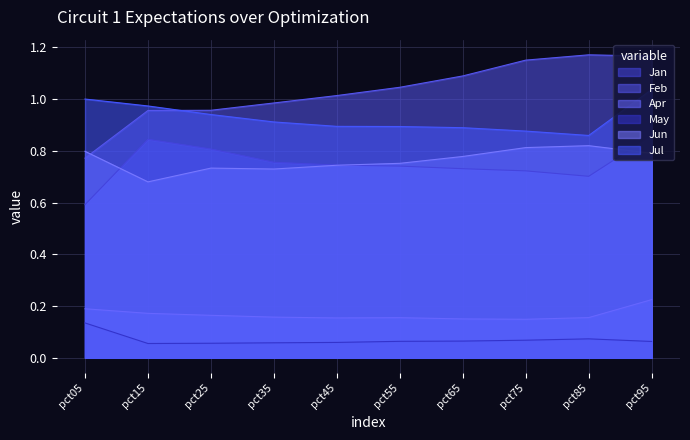

Rank the series at pct65 from highest to lowest value.

Feb, Jul, Jun, Jan, Apr, May